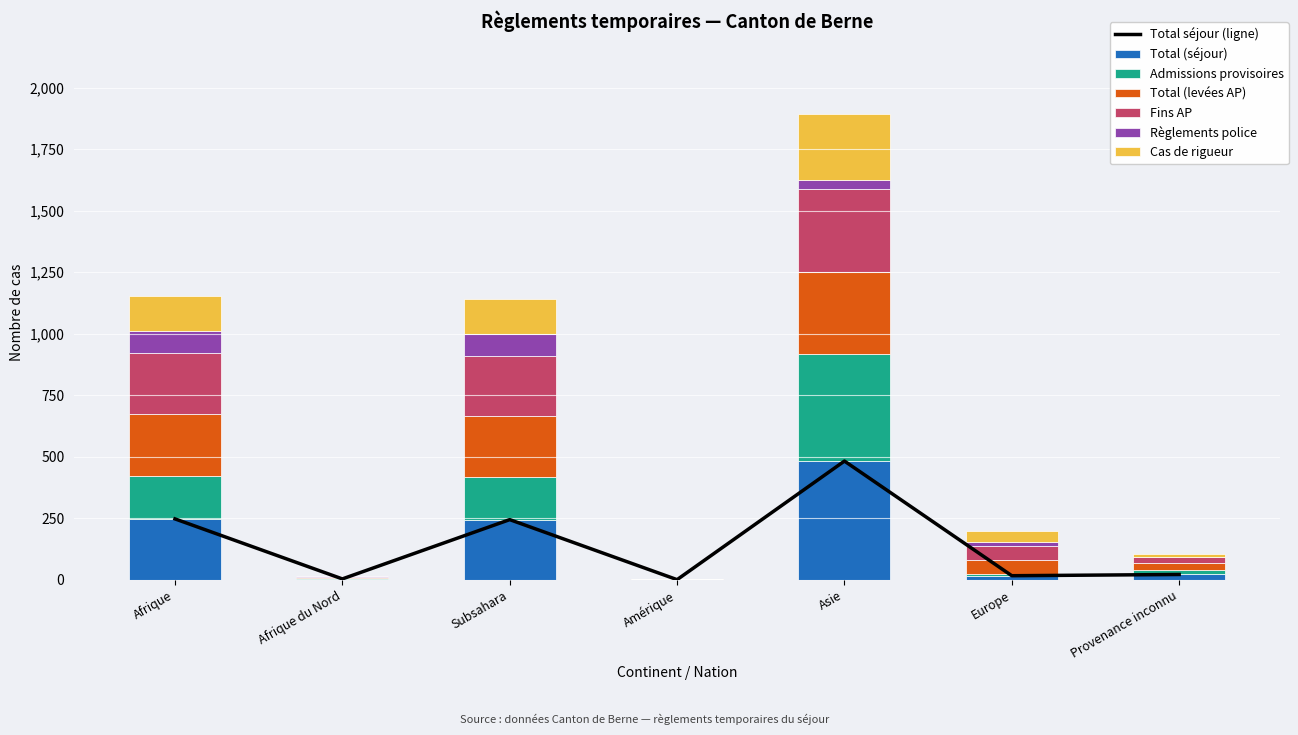

What position from the left is Europe?

6